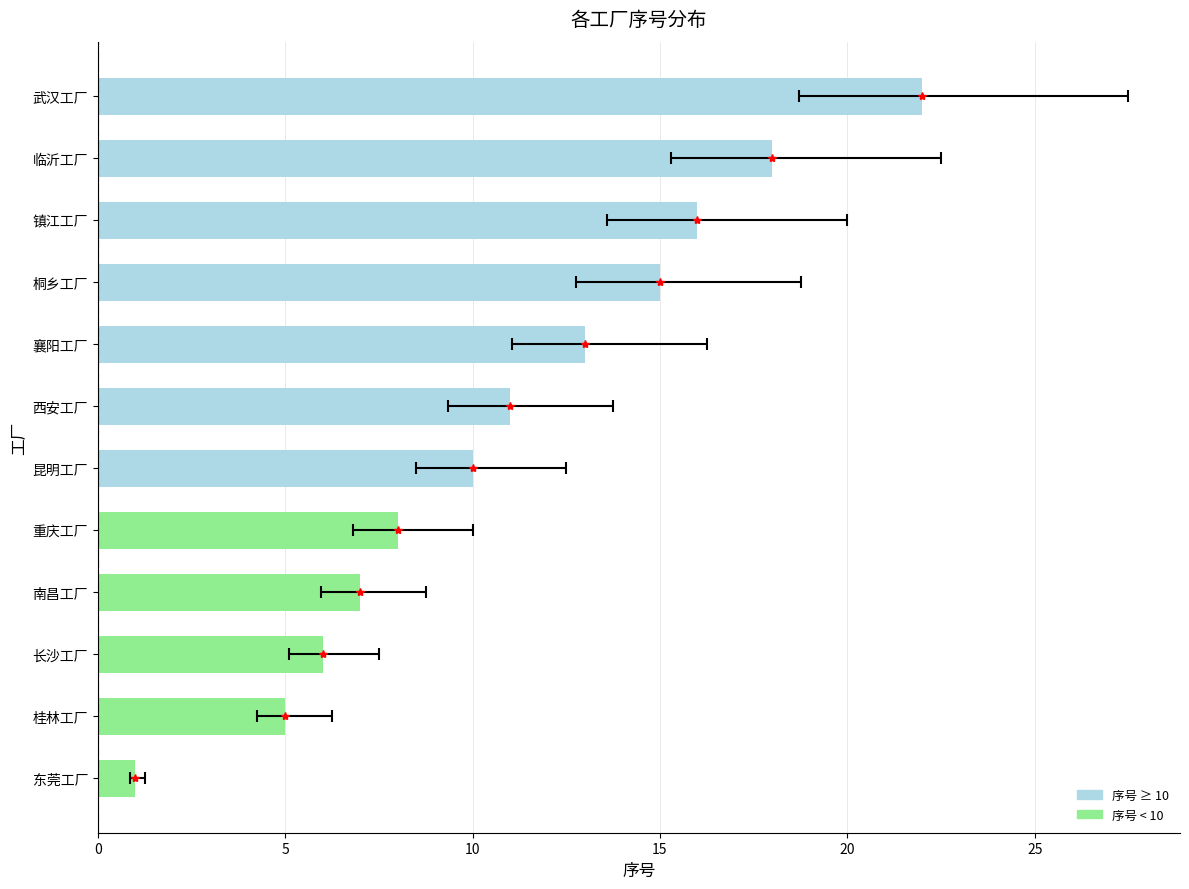

Reading right to left, extract all data points from this chart.

22	18	16	15	13	11	10	8	7	6	5	1